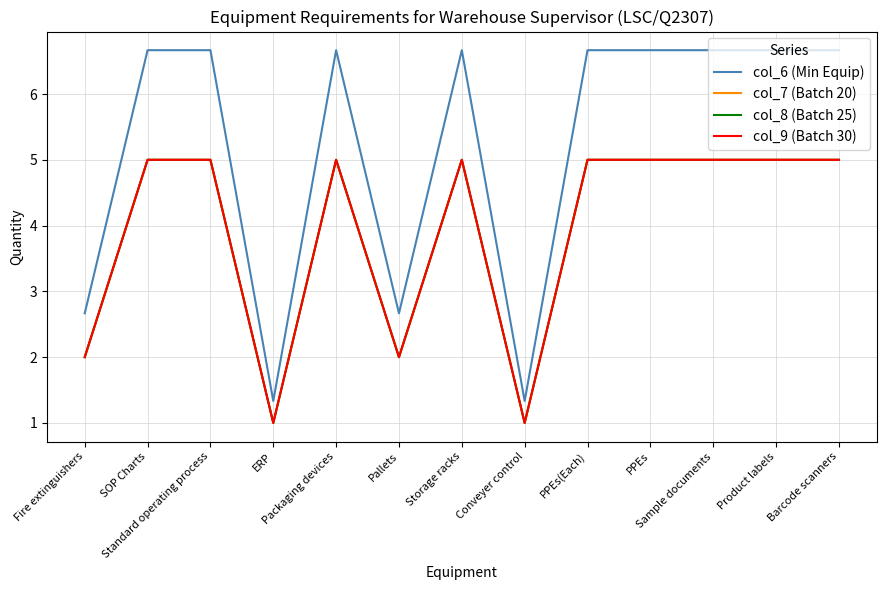

Is the value of col_9 (Batch 30) at Standard operating process greater than the value of col_8 (Batch 25) at Standard operating process?

No